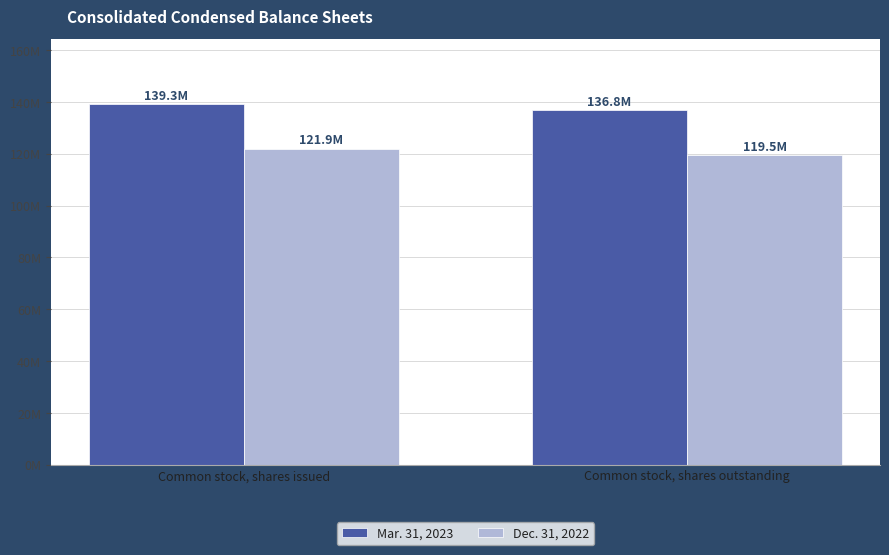

Between Common stock, shares issued and Common stock, shares outstanding, which is larger?

Common stock, shares issued